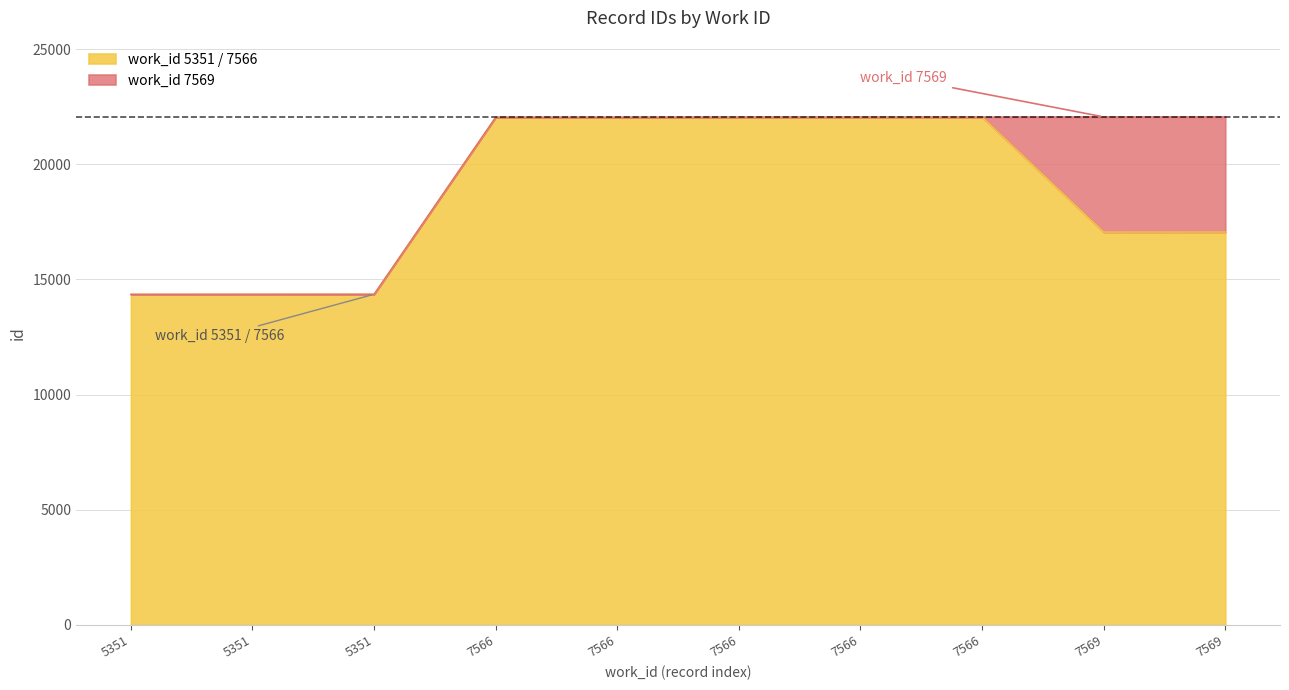

What is the smallest value displayed?

14352